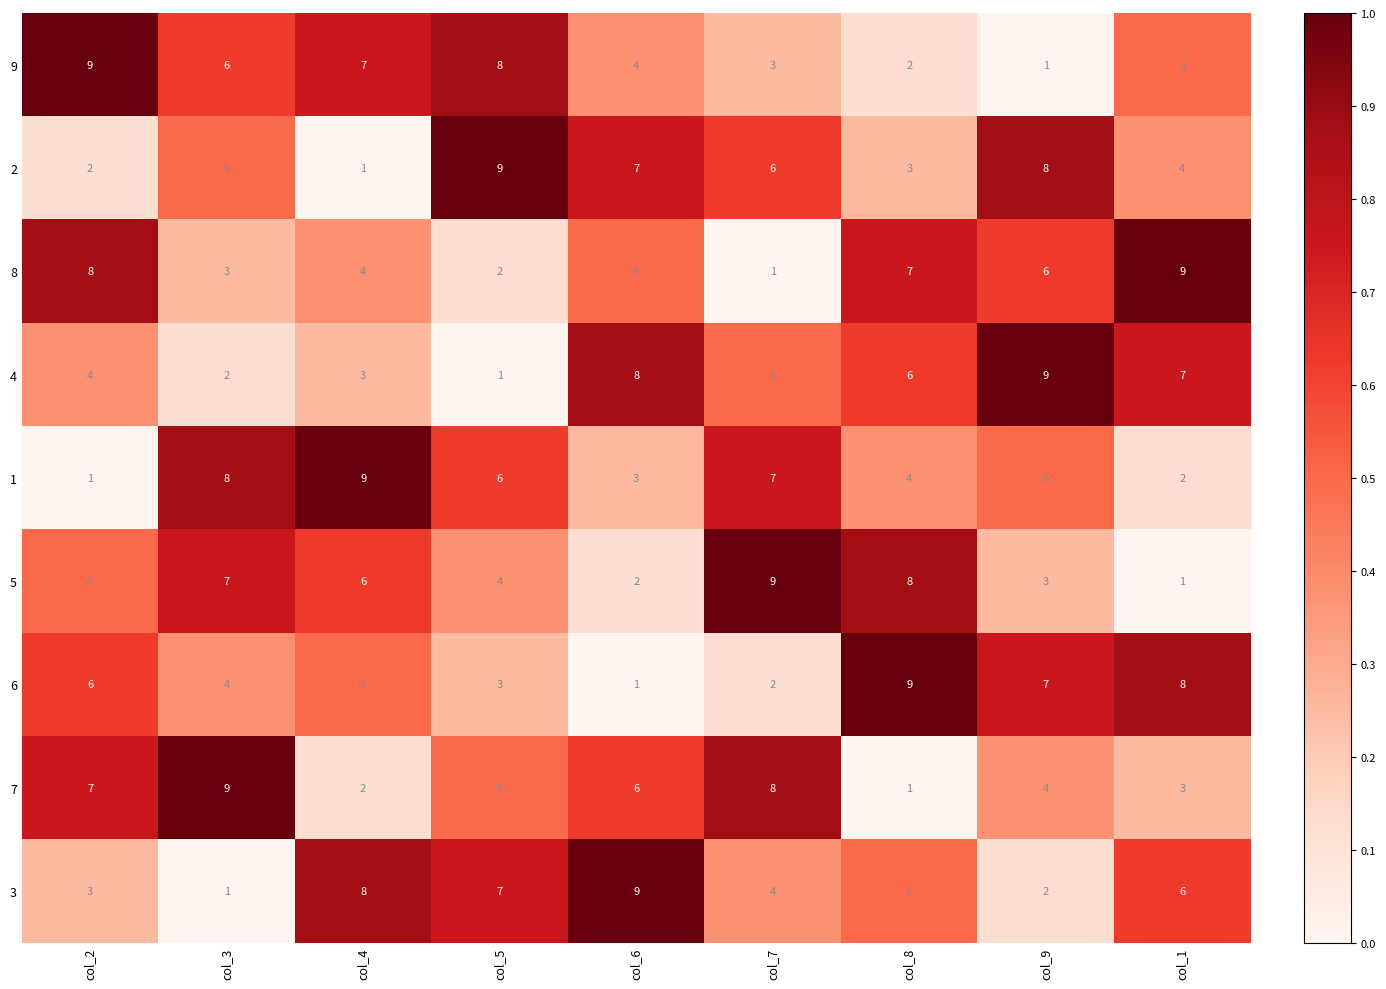

The 6 series shows 1 at col_9. True or false?

False